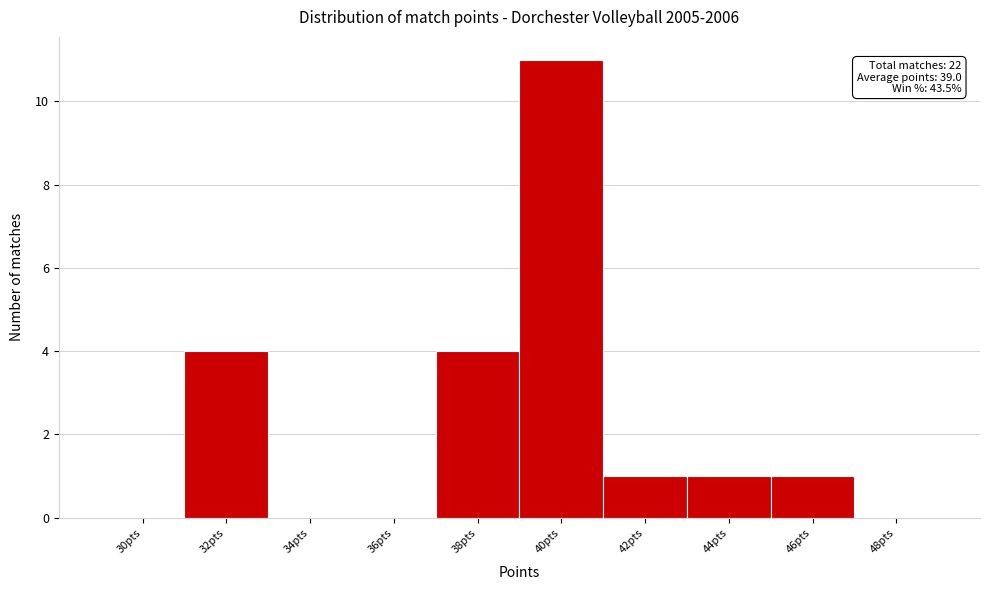

Reading right to left, extract all data points from this chart.

48pts=0	46pts=1	44pts=1	42pts=1	40pts=11	38pts=4	36pts=0	34pts=0	32pts=4	30pts=0